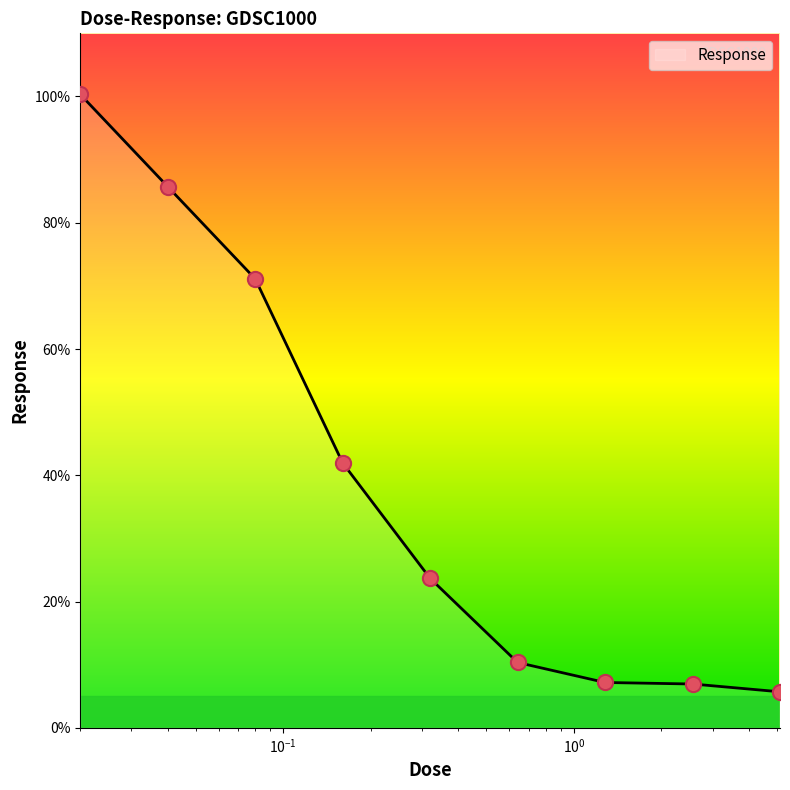

What is the smallest value displayed?

5.7